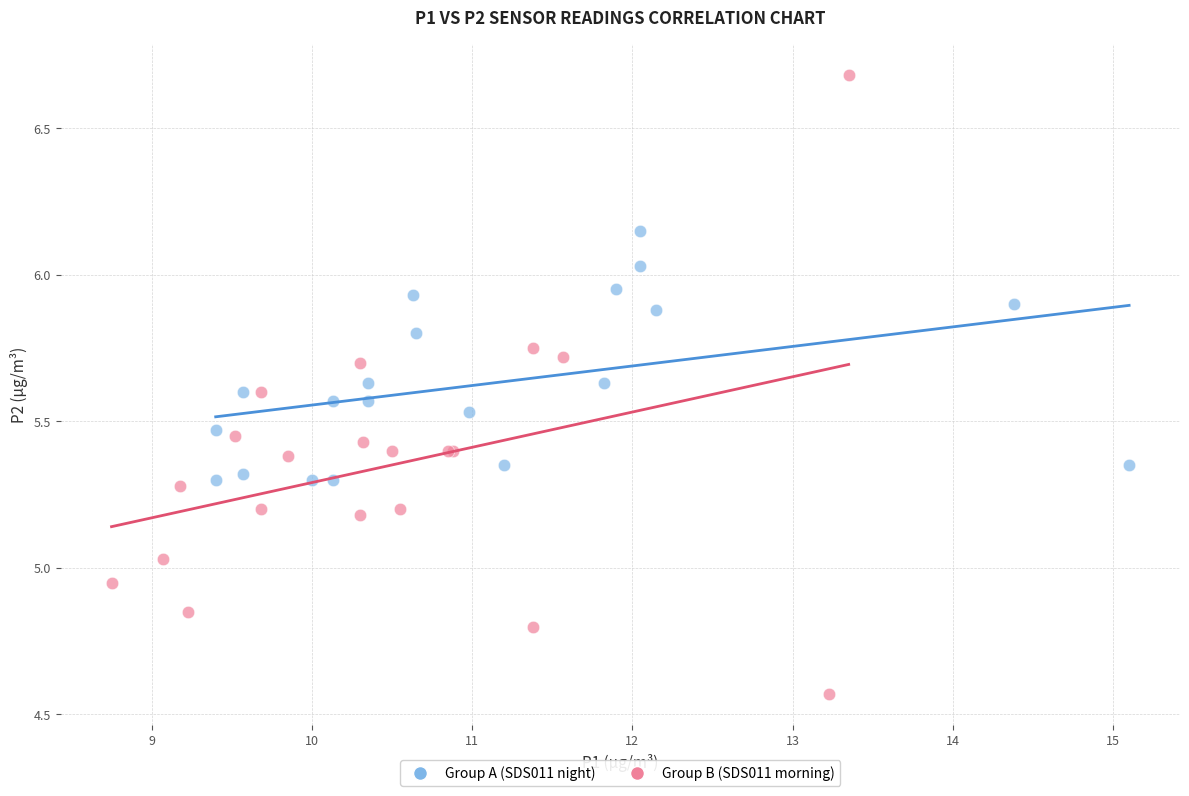

Which series reaches the minimum Y coordinate?

Group B (SDS011 morning)